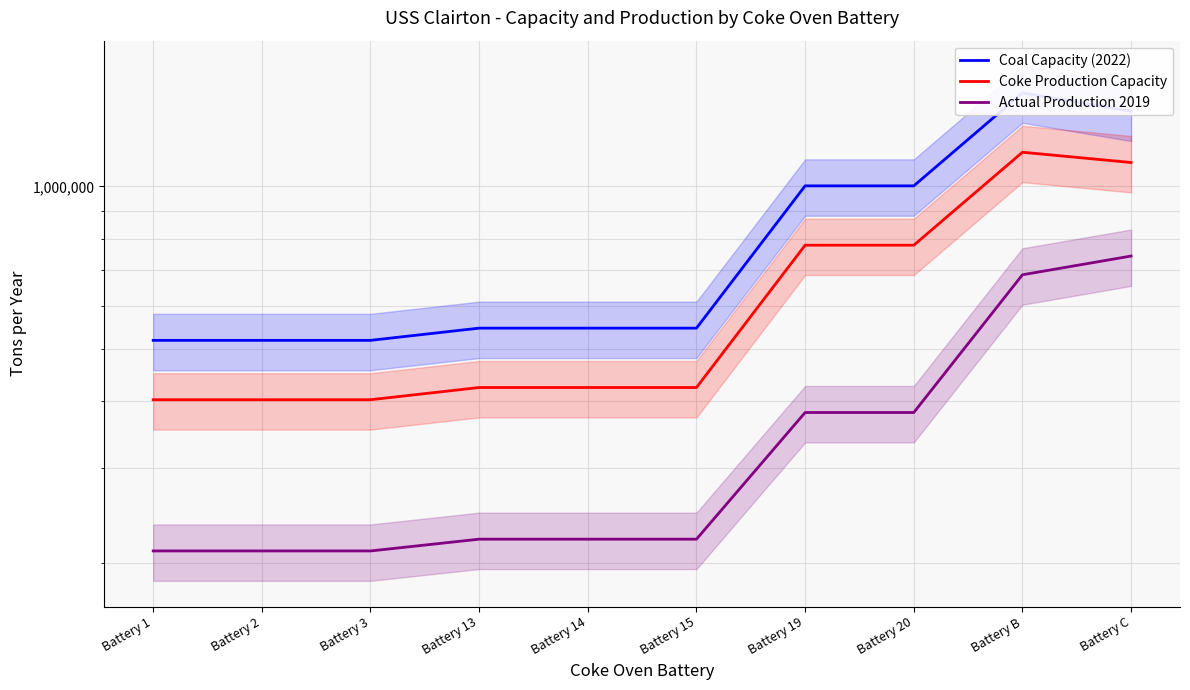

What is the spread (max minus min) of values at Battery C?

636495